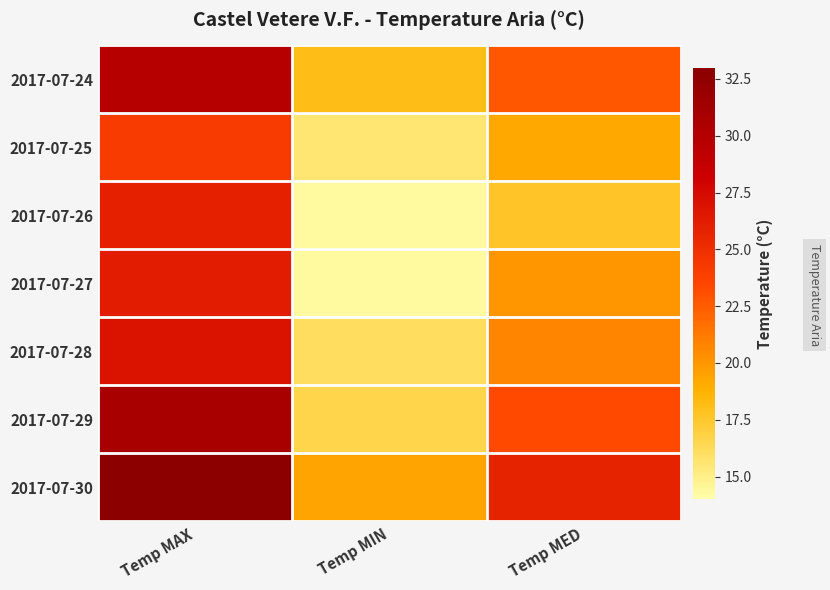

What is the total value across all series at Temp MIN?

114.4